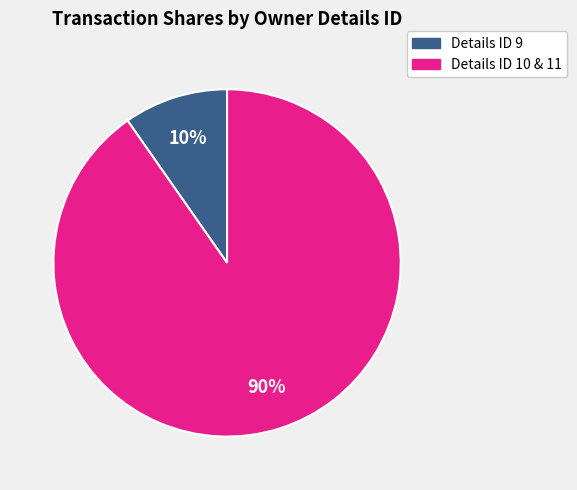

Is there a majority slice in this chart?

Yes